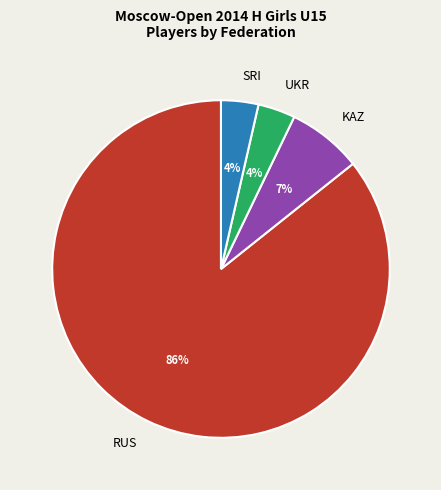

Do RUS and SRI together represent more than half of the pie?

Yes